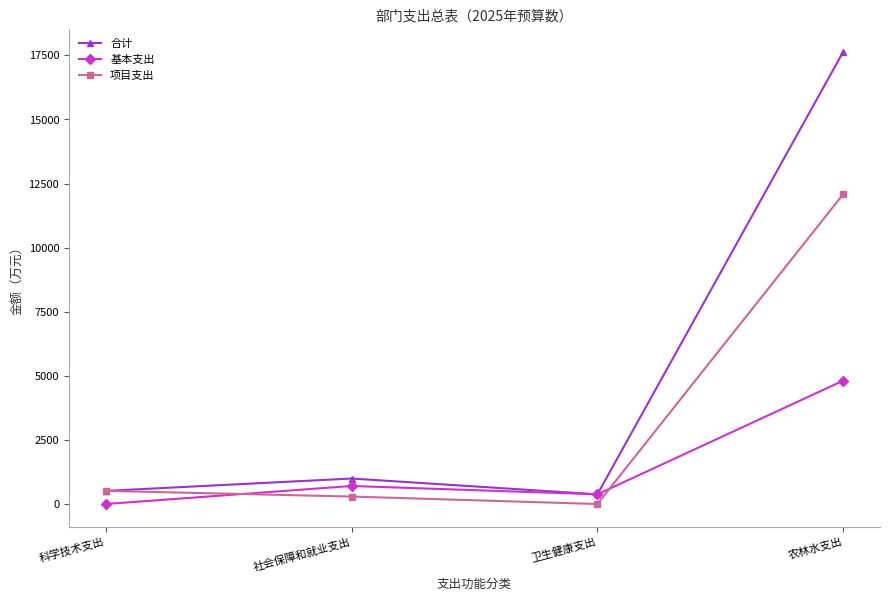

Reading left to right, extract all data points from this chart.

合计: 科学技术支出=511.7	社会保障和就业支出=993.7	卫生健康支出=377.4	农林水支出=17636.0
基本支出: 科学技术支出=0.0	社会保障和就业支出=702.9	卫生健康支出=377.4	农林水支出=4810.6
项目支出: 科学技术支出=511.7	社会保障和就业支出=290.8	卫生健康支出=0.0	农林水支出=12082.5